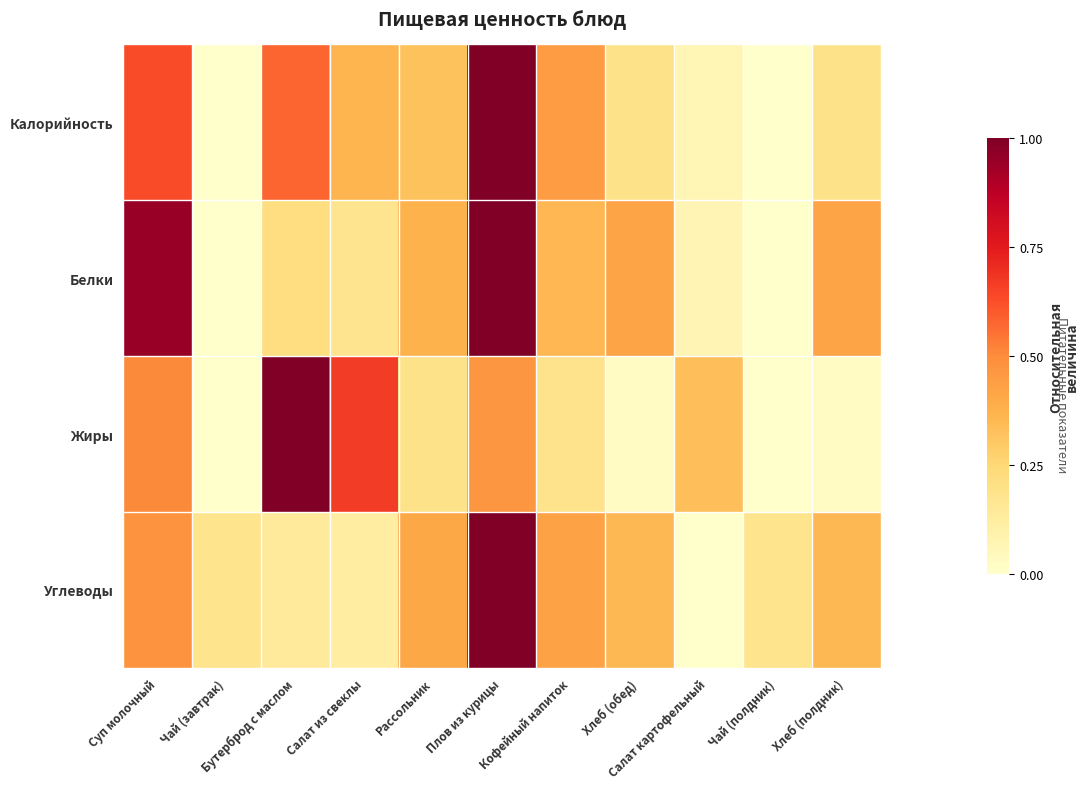

At which category is the sum across all series the highest?

Плов из курицы